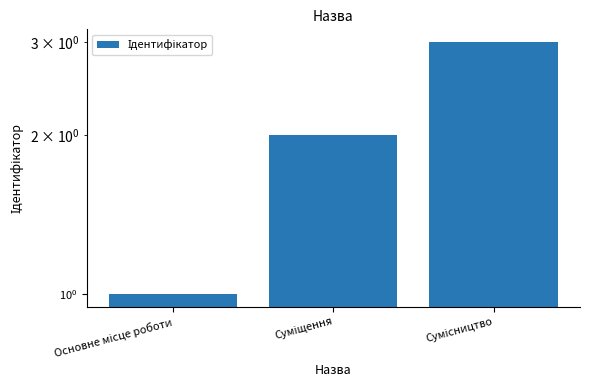

The chart shows a value of 1 at Основне місце роботи. True or false?

True